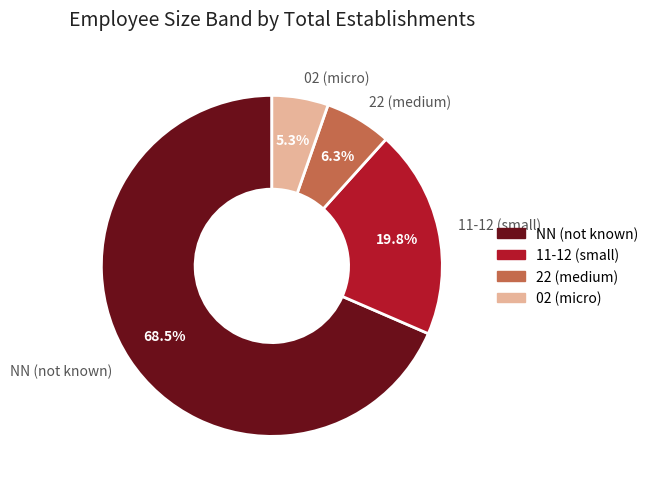

Between NN (not known) and 11-12 (small), which is larger?

NN (not known)